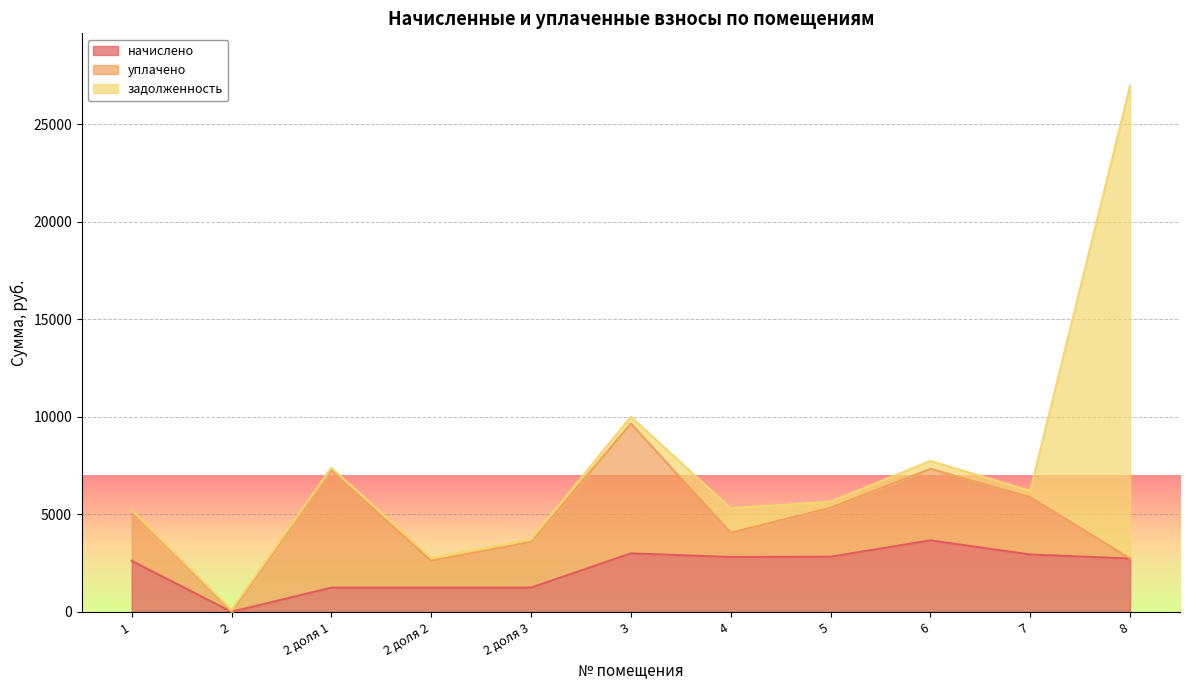

Which series has the largest total across all categories?

уплачено